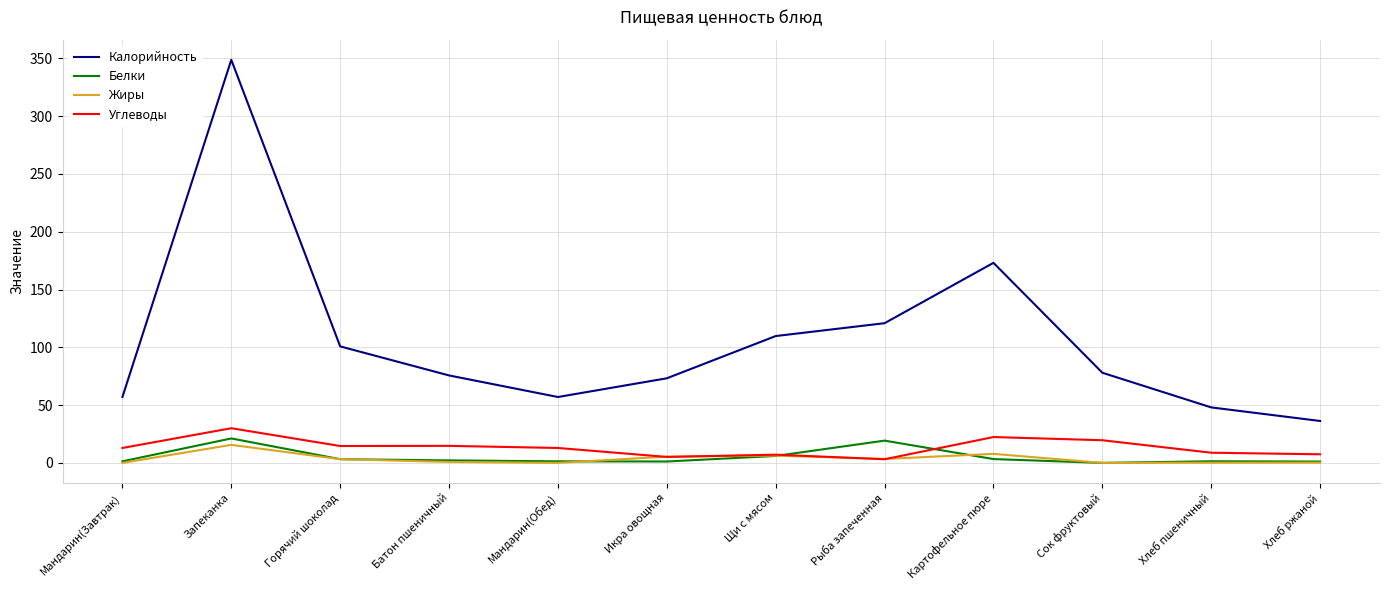

What is the lowest value of the Калорийность series?

36.3